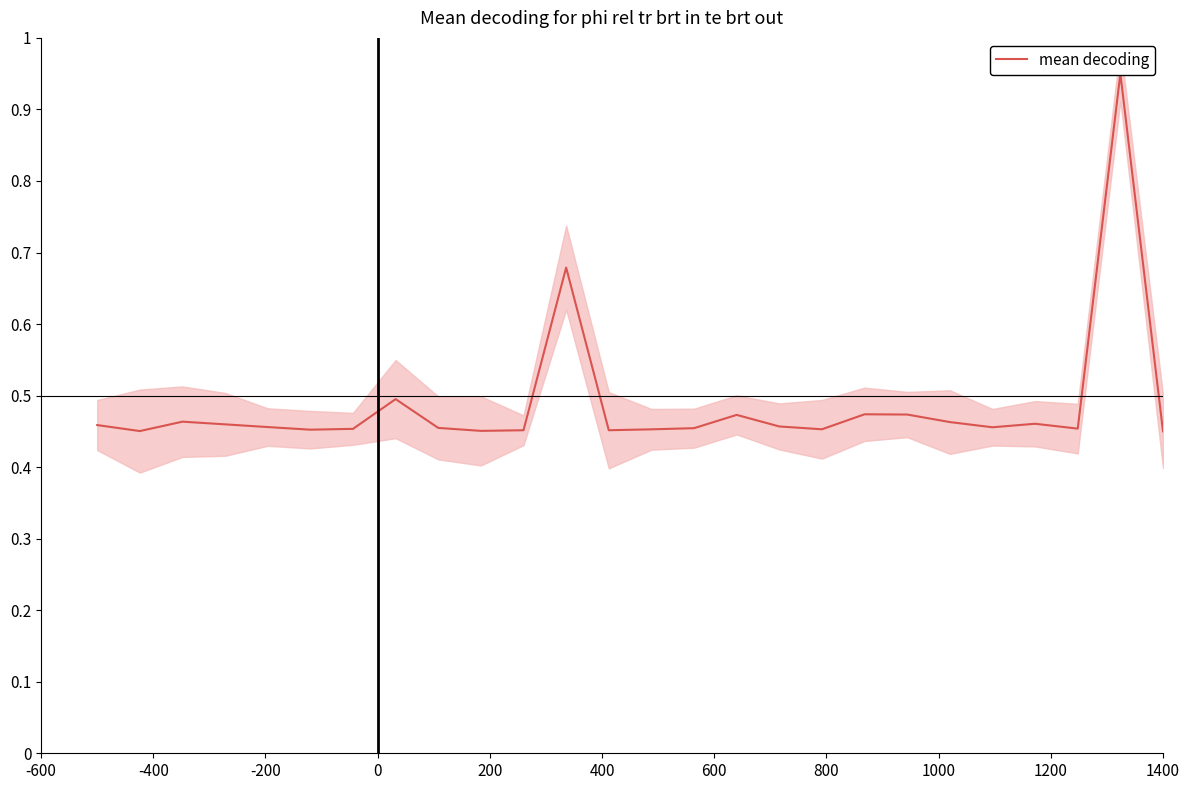

The value at 0 is 0.5. True or false?

True